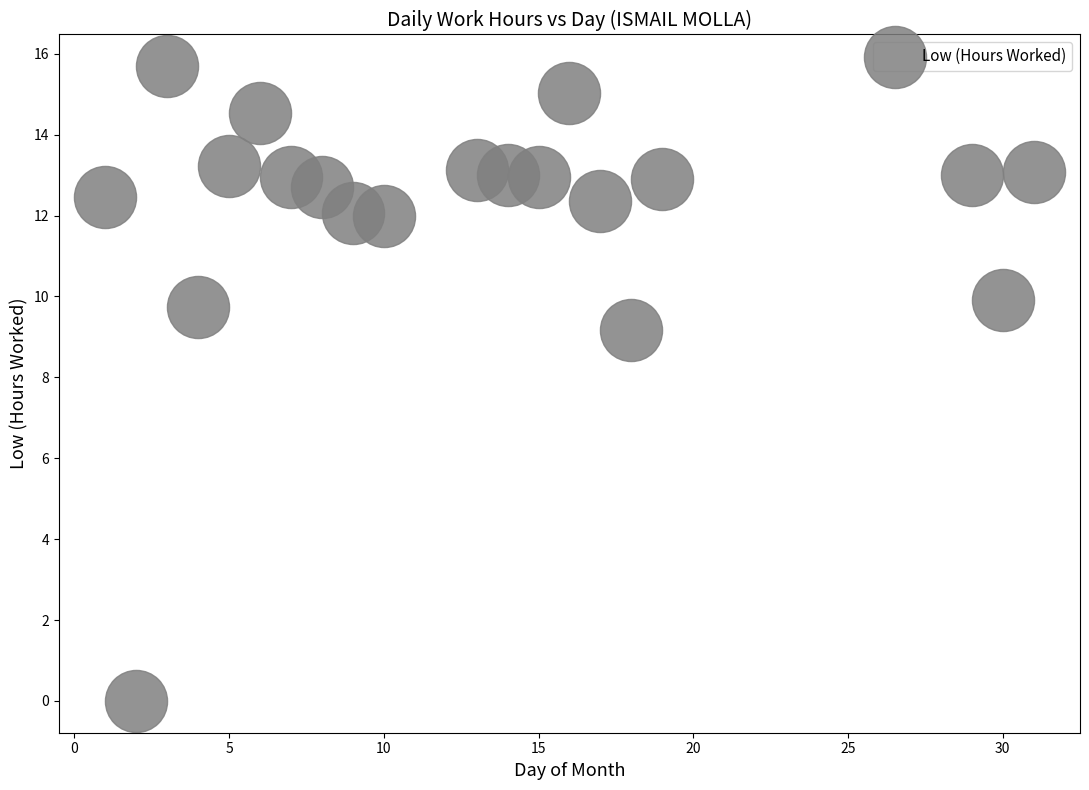

What Y value in the scatter plot is closest to 7?

9.2